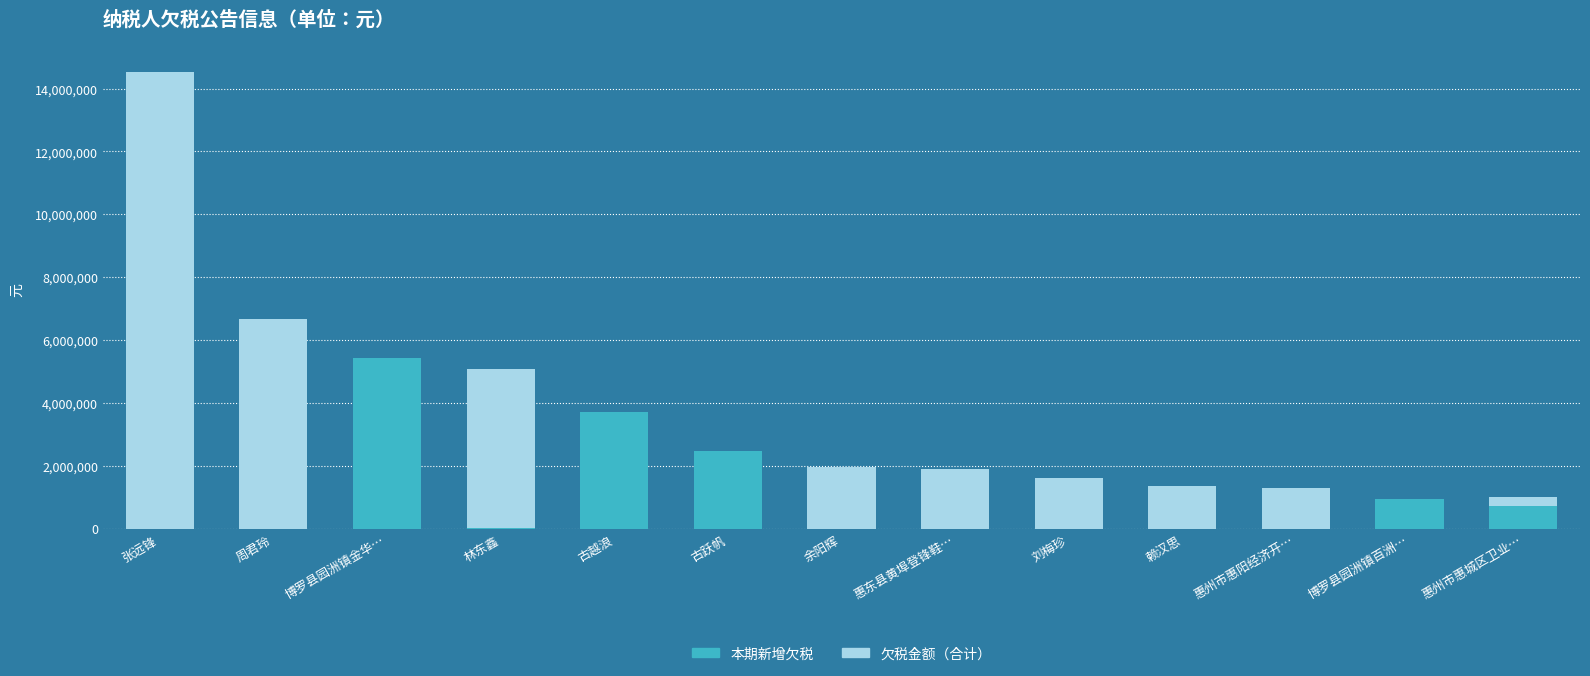

What is the difference between the 欠税金额（合计） values at 刘梅珍 and 博罗县园洲镇百洲…?

658556.0